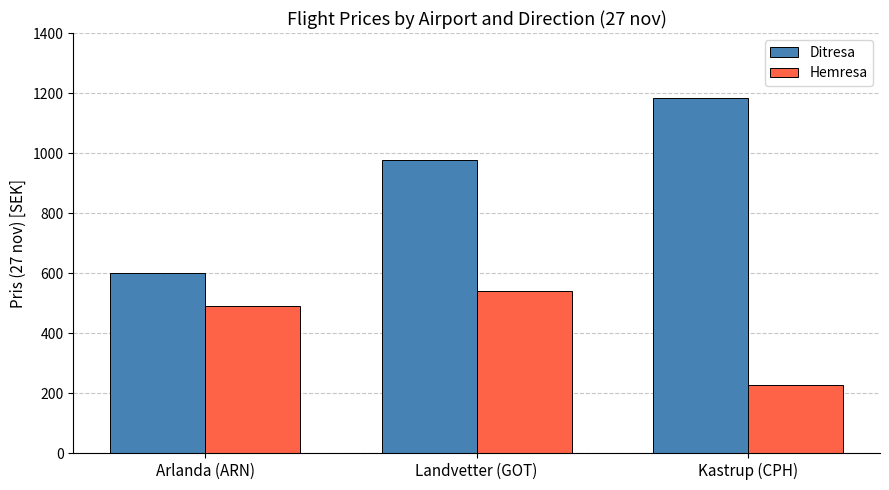

The Hemresa series shows 540 at Landvetter (GOT). True or false?

True